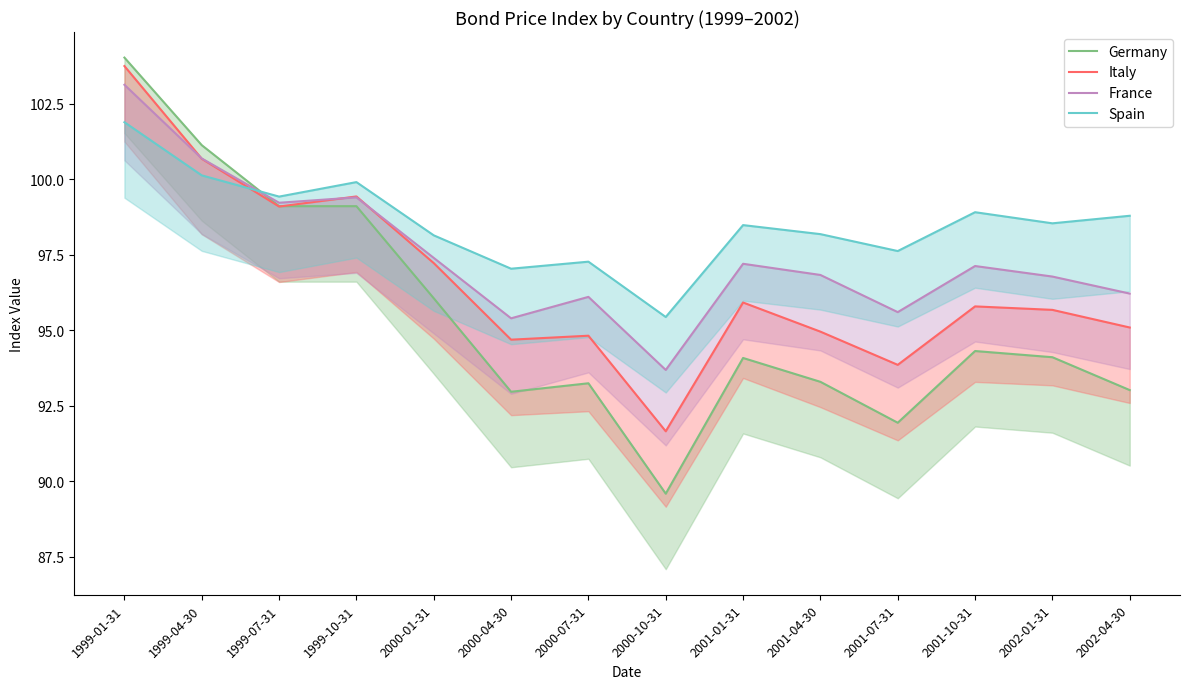

Which series has the largest total across all categories?

Spain